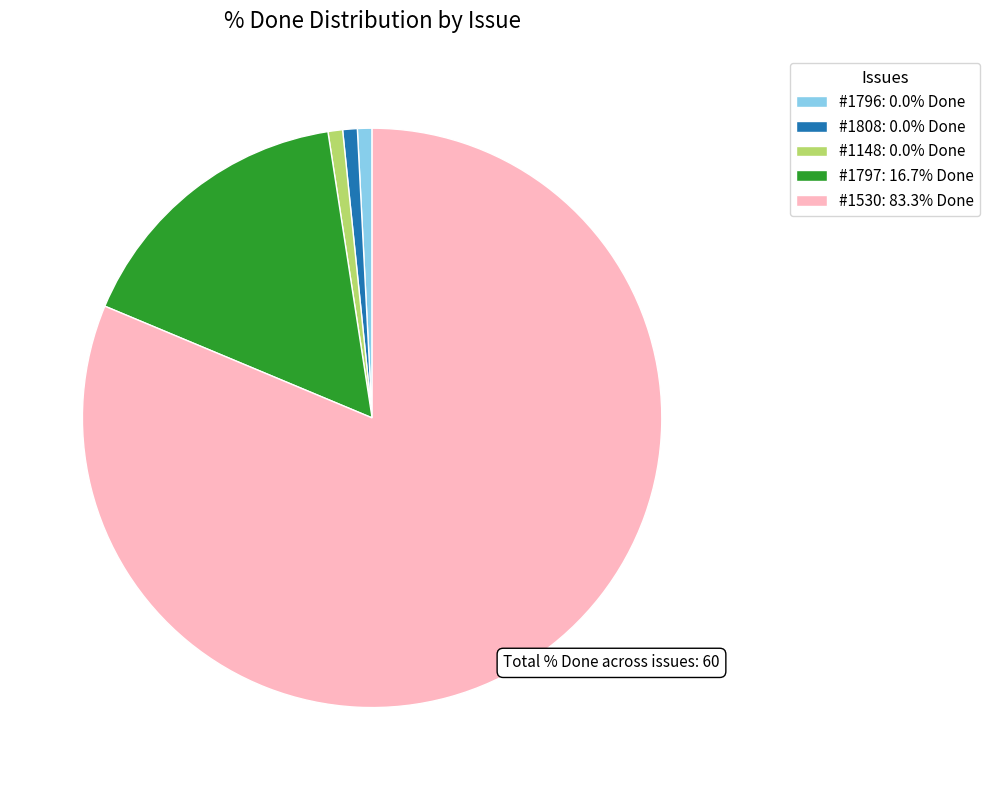

Count the number of slices in the pie.

5